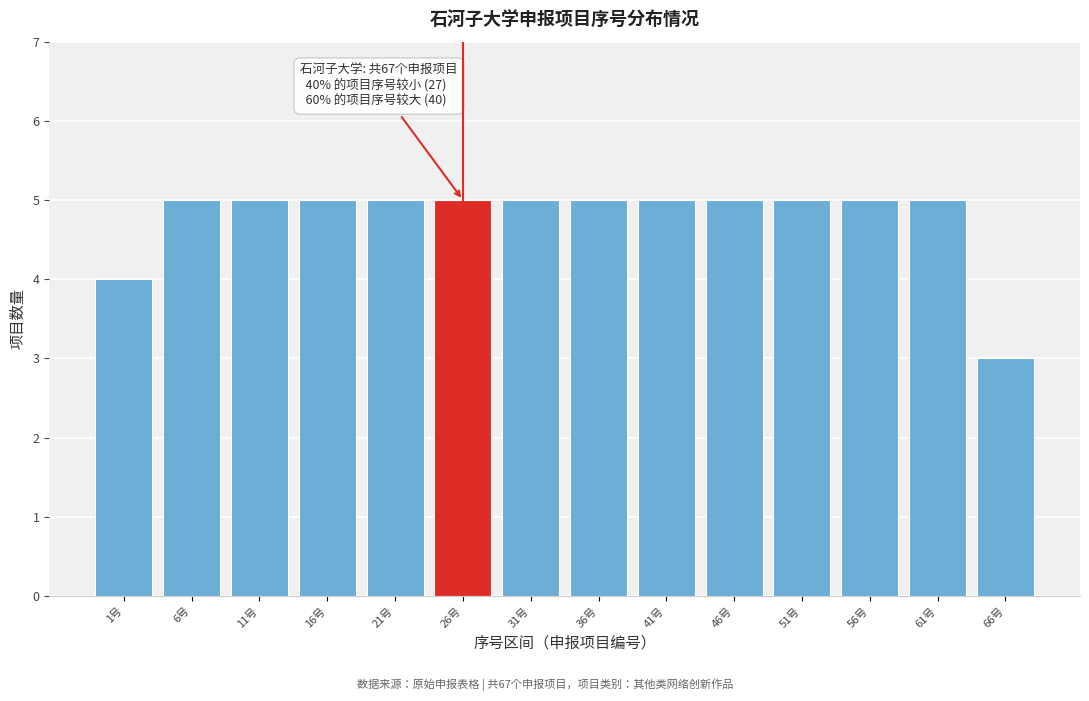

Reading left to right, transcribe all the data shown in this chart.

1号=4	6号=5	11号=5	16号=5	21号=5	26号=5	31号=5	36号=5	41号=5	46号=5	51号=5	56号=5	61号=5	66号=3